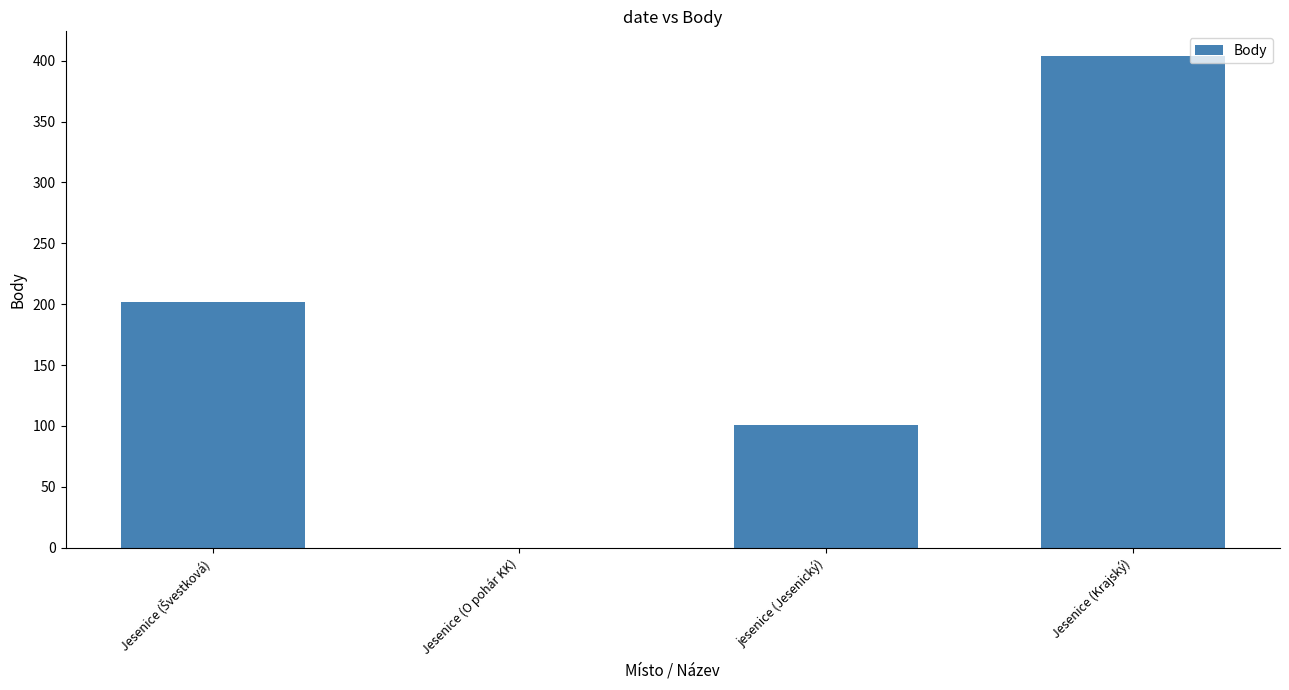

Which category has the highest value across all series?

Jesenice (Krajský)